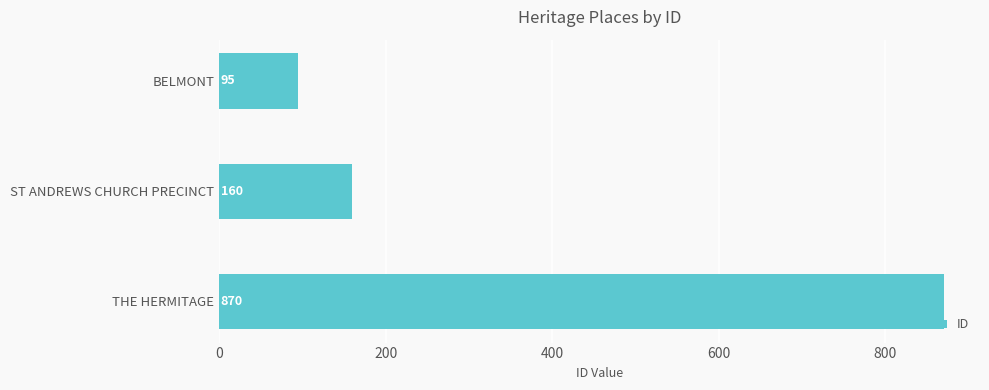

How many values are below 160?

1